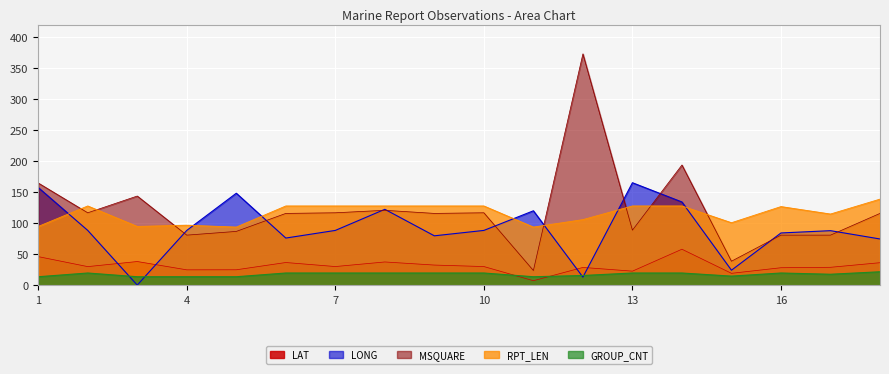

What is the sum of the LAT values at 4 and 17?

54.3